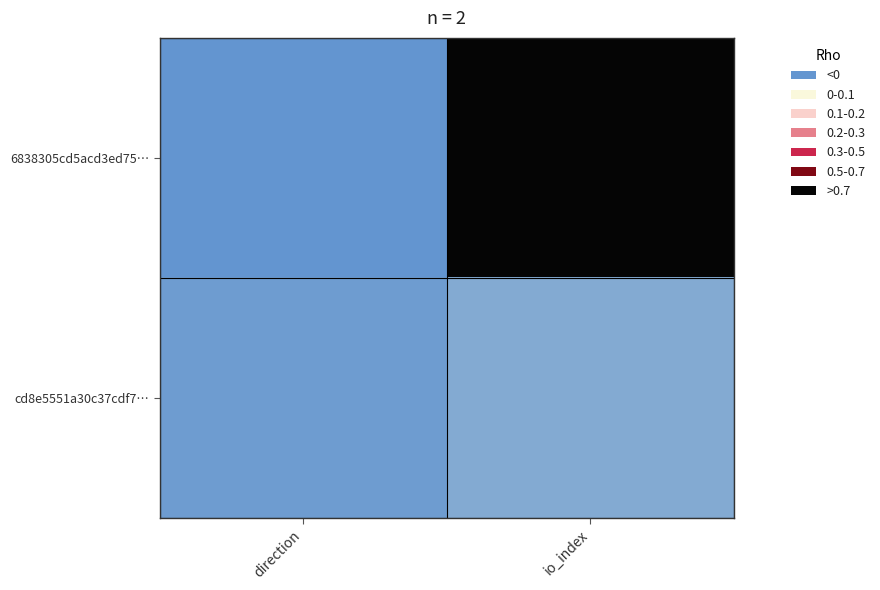

What is the greatest value displayed?

130